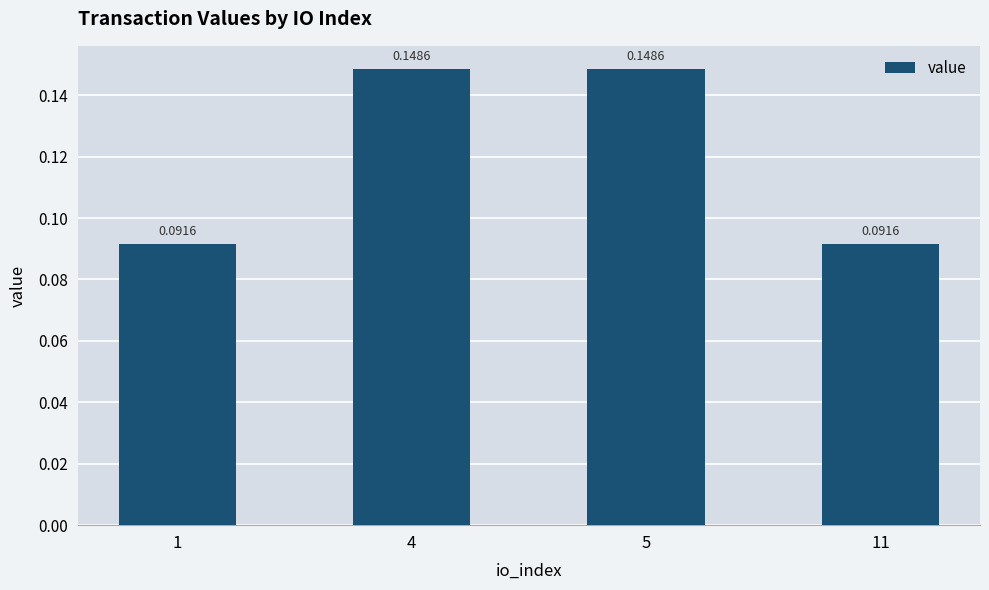

What is the sum of all values?

0.5